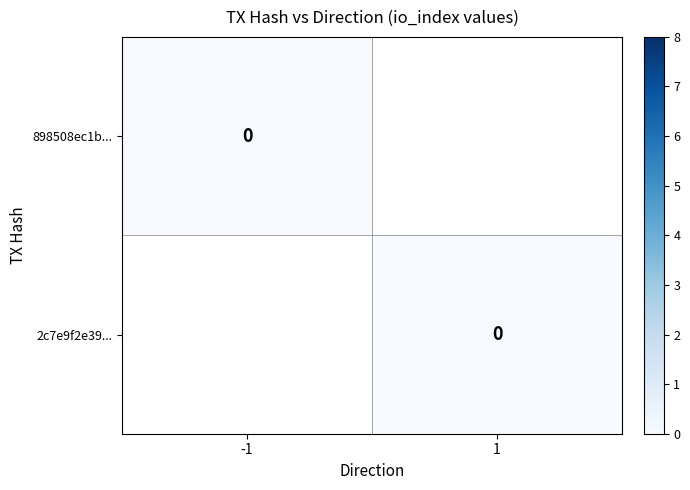

The 898508ec1b174a2f2479988736400d38e9fd300 series shows 0 at io_index. True or false?

False